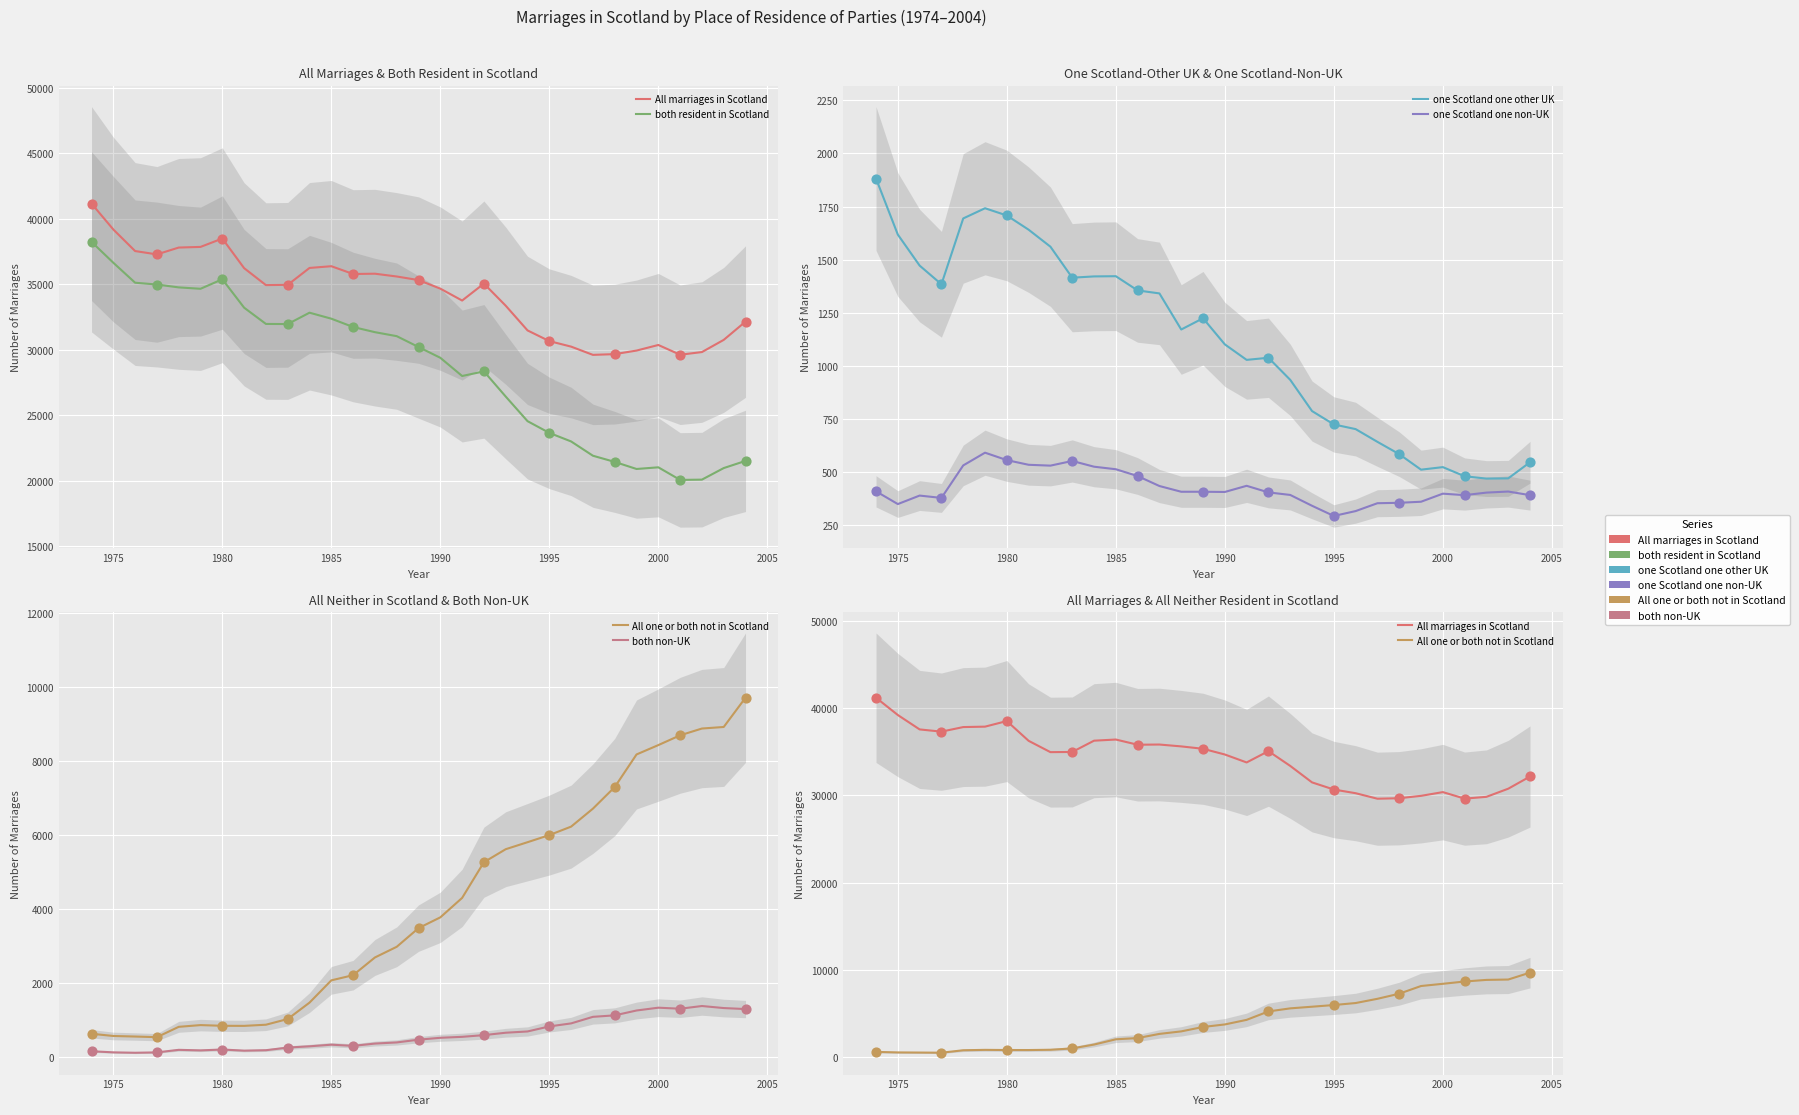

Which series contains the lowest Y value?

both non-UK